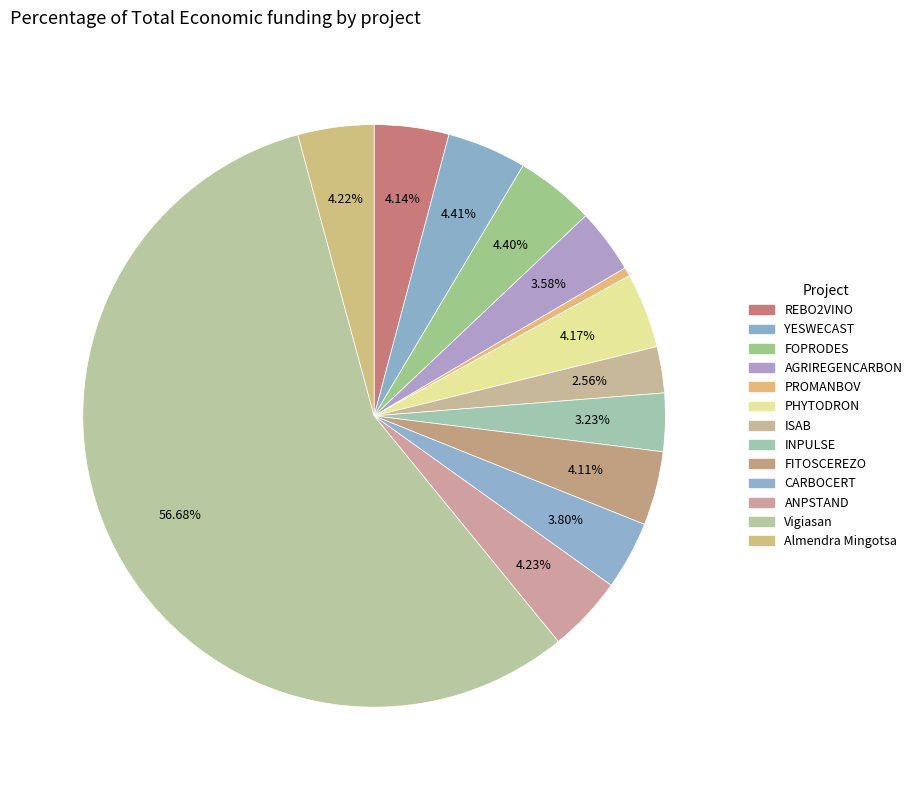

What percentage is the ANPSTAND slice, to the nearest percent?

4%